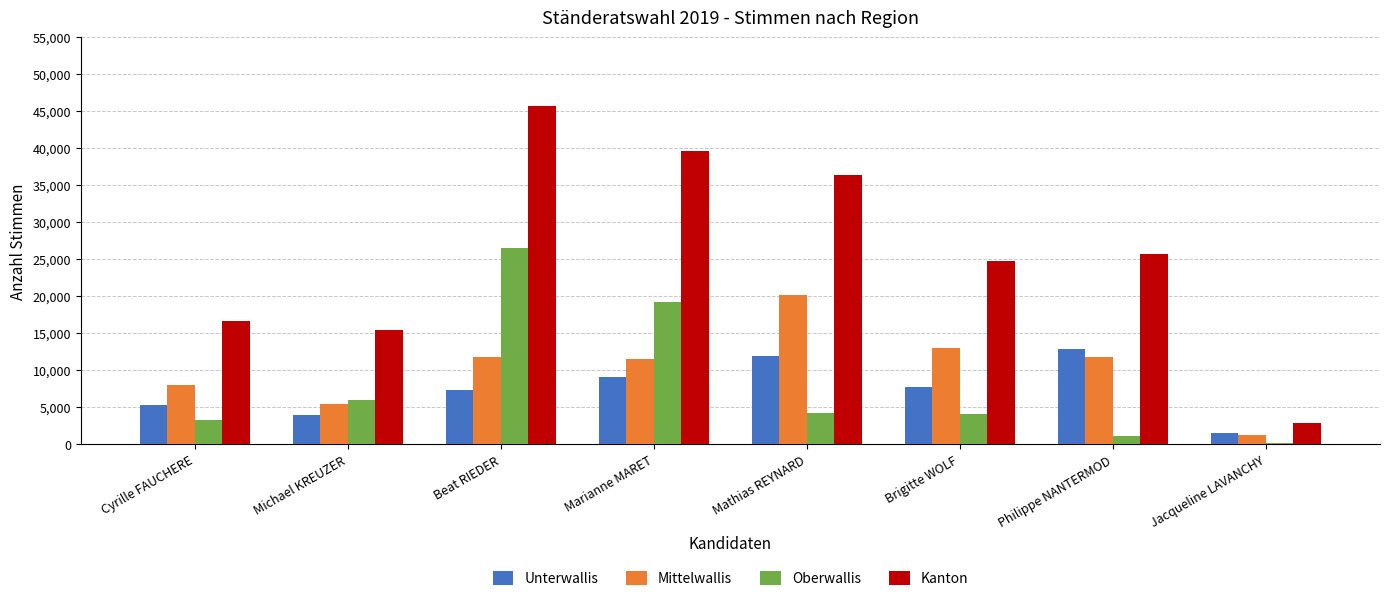

Which category has the lowest value in the Oberwallis series?

Jacqueline LAVANCHY